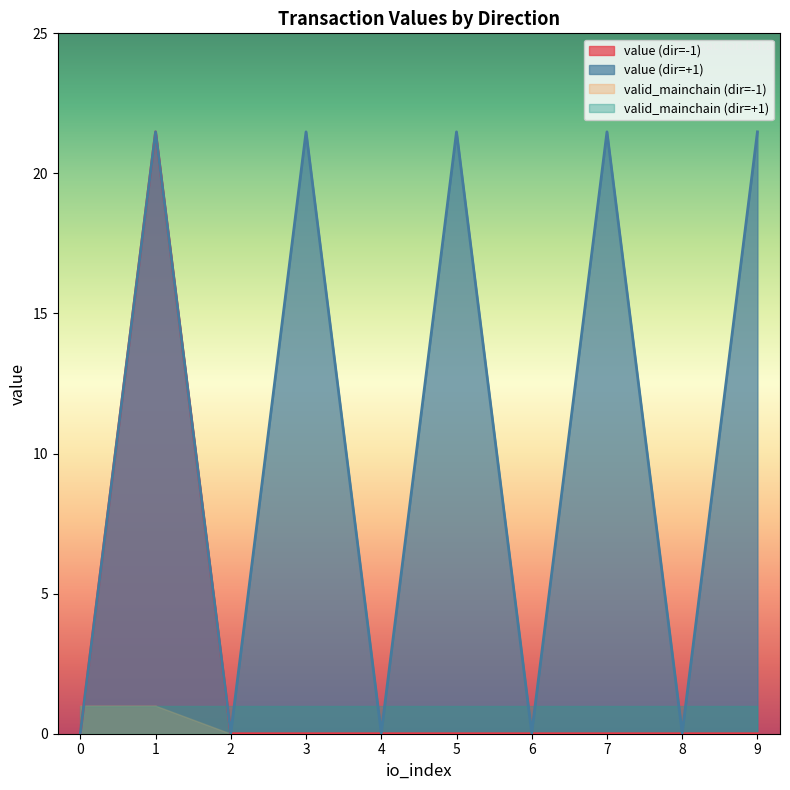

Is the value of io_index at 1 greater than the value of value at 1?

No